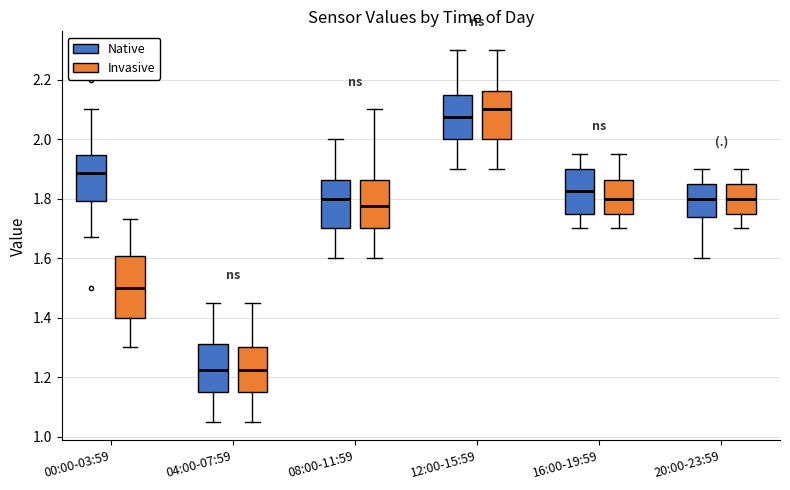

Reading left to right, transcribe this box plot: for each box, give where its median line is, the range the box spans, and where its two whiskers end, as read against the y-axis. The values are not printed on the chart, so give them approximately, as read against the axis.

00:00-03:59 (Native): median 1.88, box 1.80 to 1.94, whiskers 1.68 to 2.10
00:00-03:59 (Invasive): median 1.50, box 1.40 to 1.60, whiskers 1.30 to 1.74
04:00-07:59 (Native): median 1.22, box 1.16 to 1.32, whiskers 1.06 to 1.46
04:00-07:59 (Invasive): median 1.22, box 1.16 to 1.30, whiskers 1.06 to 1.46
08:00-11:59 (Native): median 1.80, box 1.70 to 1.86, whiskers 1.60 to 2.00
08:00-11:59 (Invasive): median 1.78, box 1.70 to 1.86, whiskers 1.60 to 2.10
12:00-15:59 (Native): median 2.08, box 2.00 to 2.16, whiskers 1.90 to 2.30
12:00-15:59 (Invasive): median 2.10, box 2.00 to 2.16, whiskers 1.90 to 2.30
16:00-19:59 (Native): median 1.82, box 1.76 to 1.90, whiskers 1.70 to 1.96
16:00-19:59 (Invasive): median 1.80, box 1.76 to 1.86, whiskers 1.70 to 1.96
20:00-23:59 (Native): median 1.80, box 1.74 to 1.86, whiskers 1.60 to 1.90
20:00-23:59 (Invasive): median 1.80, box 1.76 to 1.86, whiskers 1.70 to 1.90